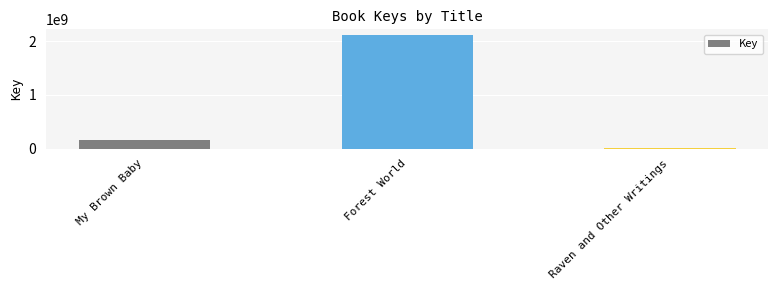

What is the difference between the values at Forest World and My Brown Baby?

1944742222